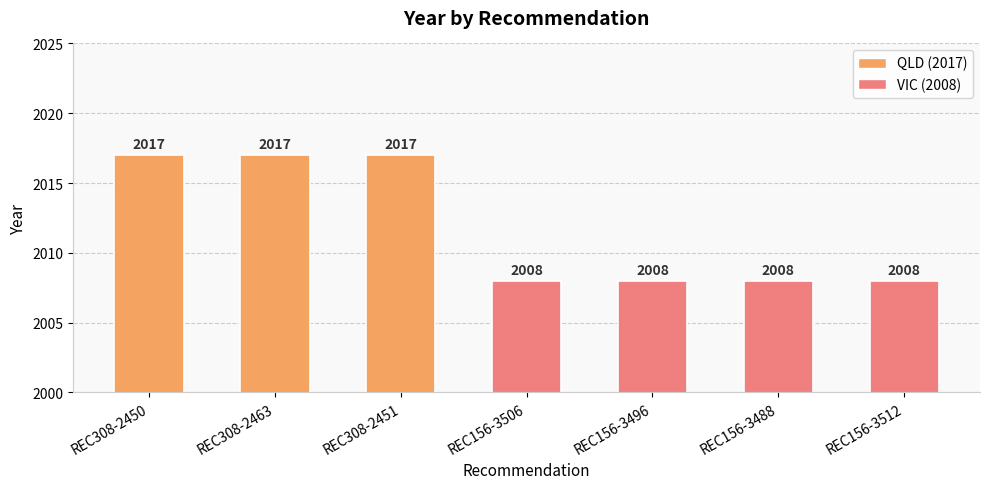

What is the minimum value shown in the chart?

2008